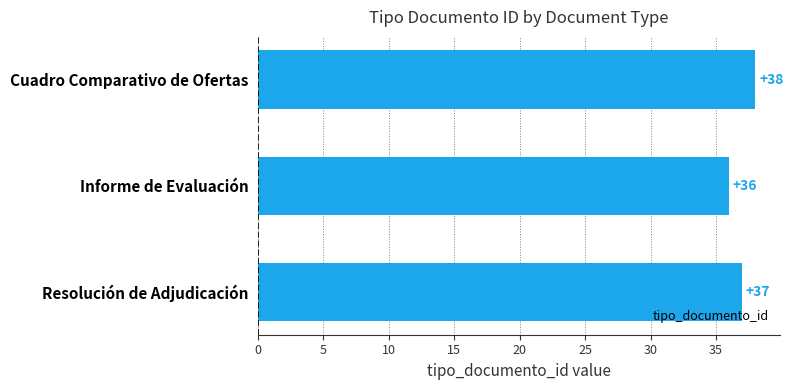

What is the change in value from Informe de Evaluación to Resolución de Adjudicación?

+1